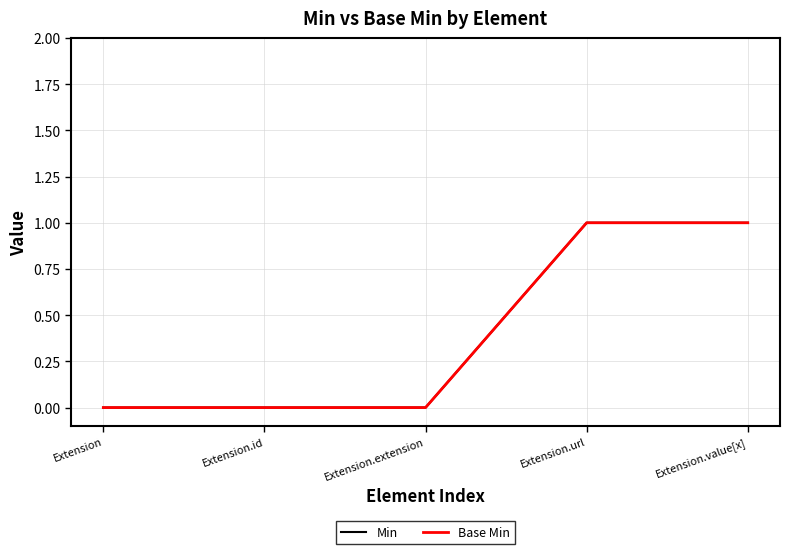

How many lines are shown in the chart?

2